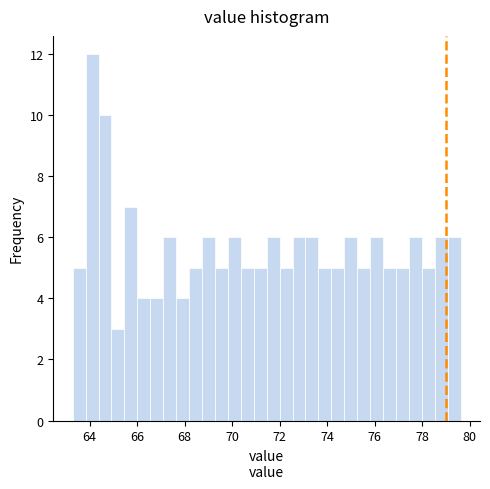

Around what value on the x-axis is the tallest bar? Give the approximate position of its centre, as read against the axis.

64.2